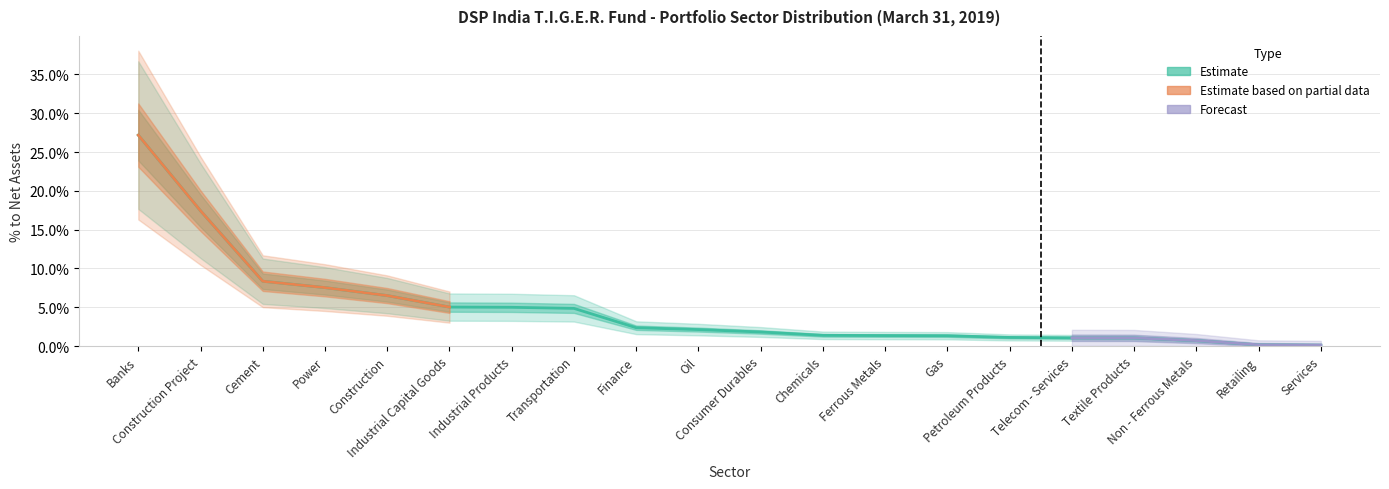

Which has a higher value, Construction or Cement?

Cement